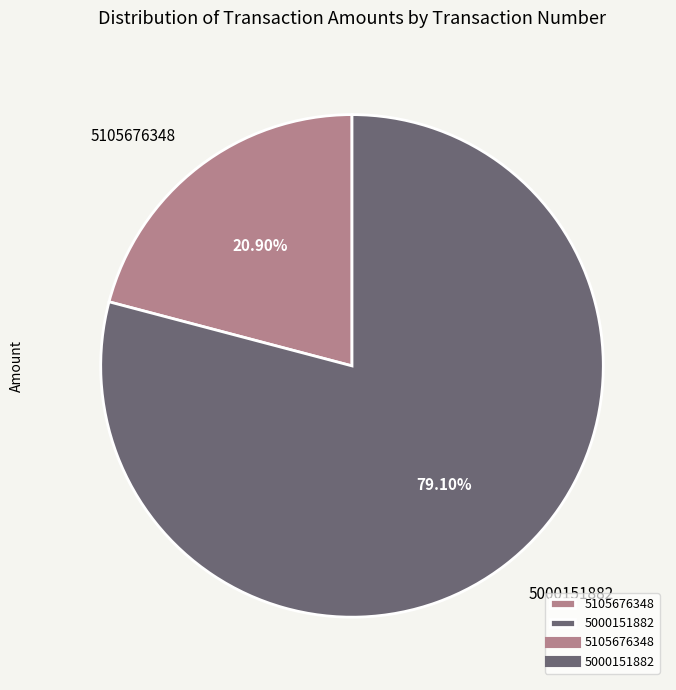

To the nearest percent, what is the average slice percentage?

50%